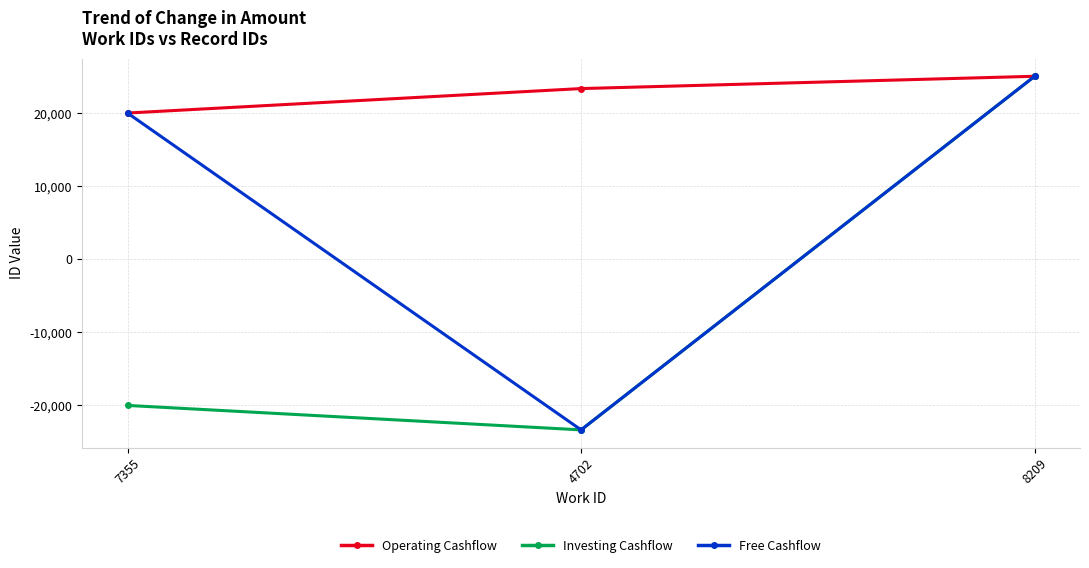

Count the number of data series in this chart.

3